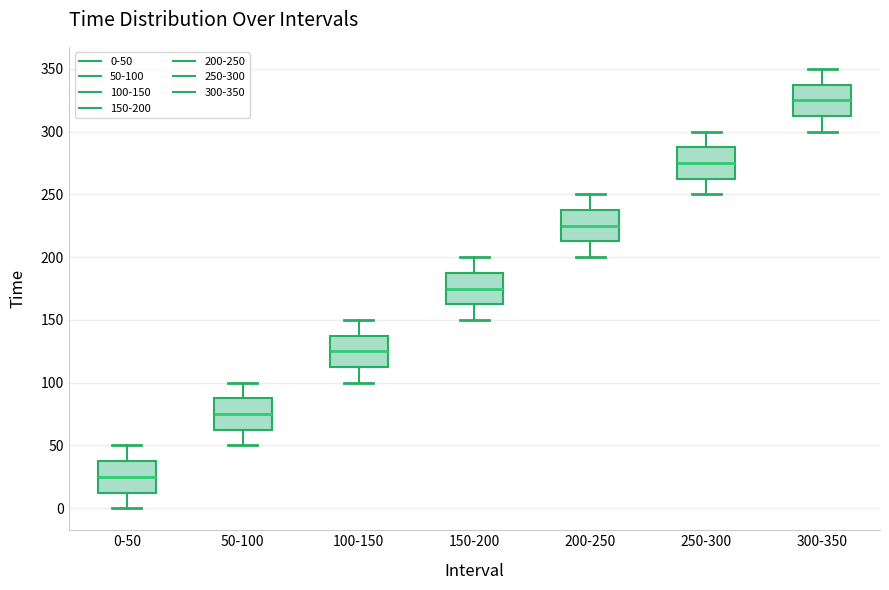

Reading left to right, transcribe this box plot: for each box, give where its median line is, the range the box spans, and where its two whiskers end, as read against the y-axis. The values are not printed on the chart, so give them approximately, as read against the axis.

0-50: median 25, box 15 to 40, whiskers 0 to 50
50-100: median 75, box 65 to 90, whiskers 50 to 100
100-150: median 125, box 115 to 140, whiskers 100 to 150
150-200: median 175, box 165 to 190, whiskers 150 to 200
200-250: median 225, box 215 to 240, whiskers 200 to 250
250-300: median 275, box 265 to 290, whiskers 250 to 300
300-350: median 325, box 315 to 340, whiskers 300 to 350